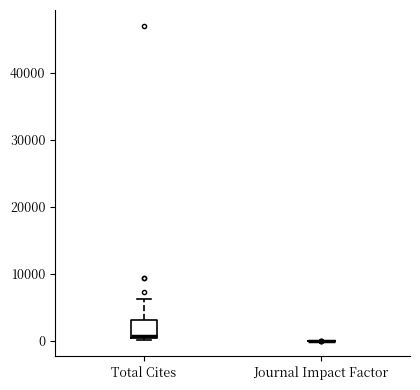

Where is the lower edge of the box for Total Cites on the y-axis? The values are not printed on the chart, so give them approximately, as read against the axis.

0